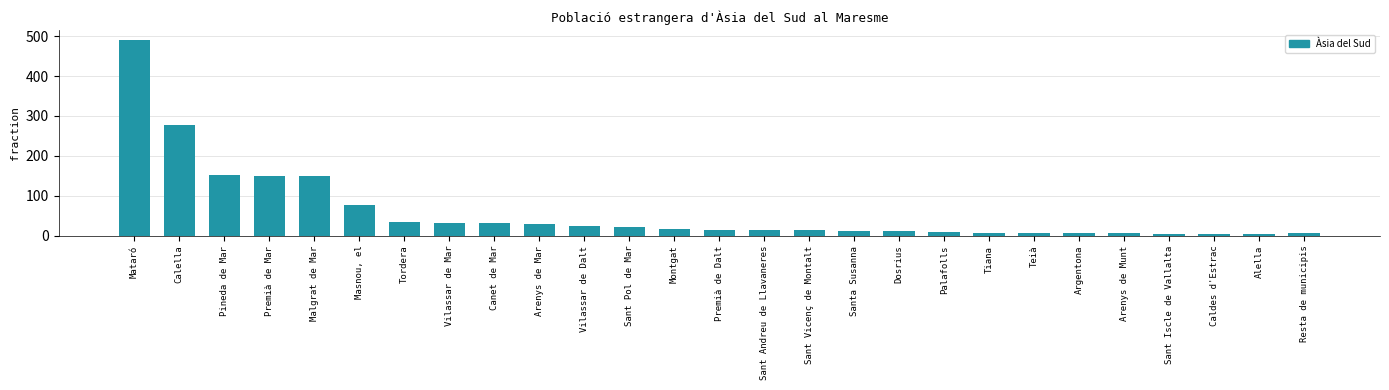

Does the chart contain any negative values?

No